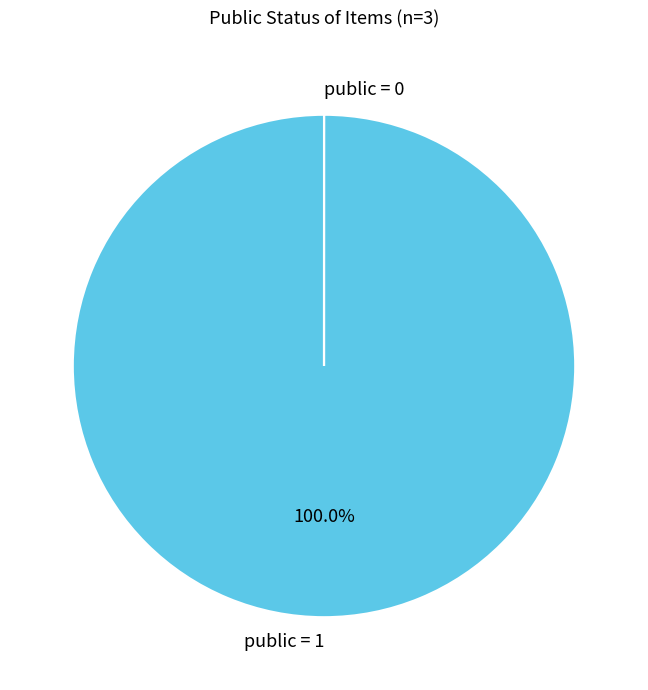

Which slice is the largest?

public = 1